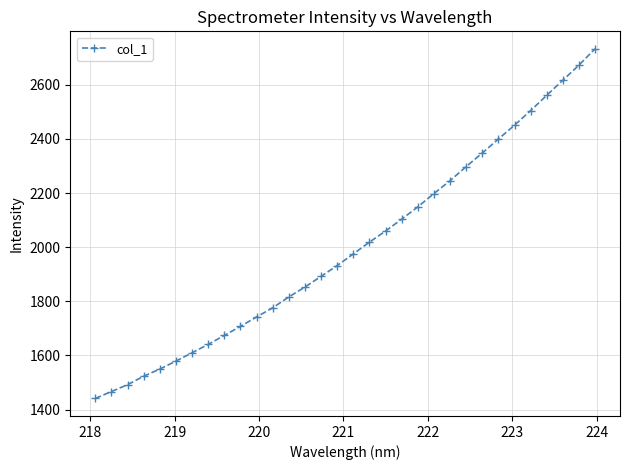

What is the minimum value shown in the chart?

1441.1